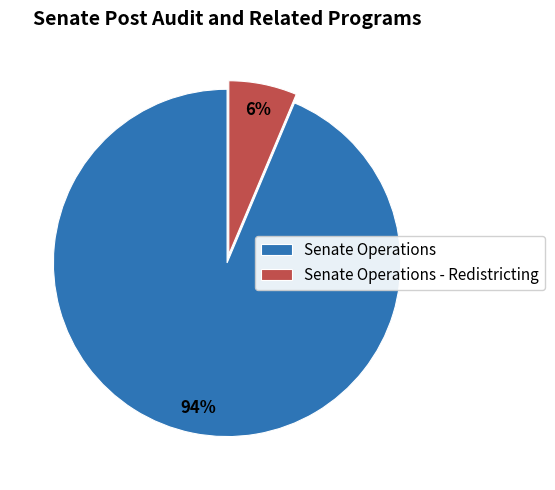

Which slice is the smallest?

Senate Operations - Redistricting